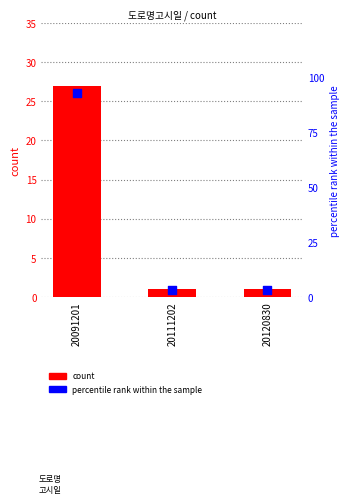

At which category is the sum across all series the highest?

20091201